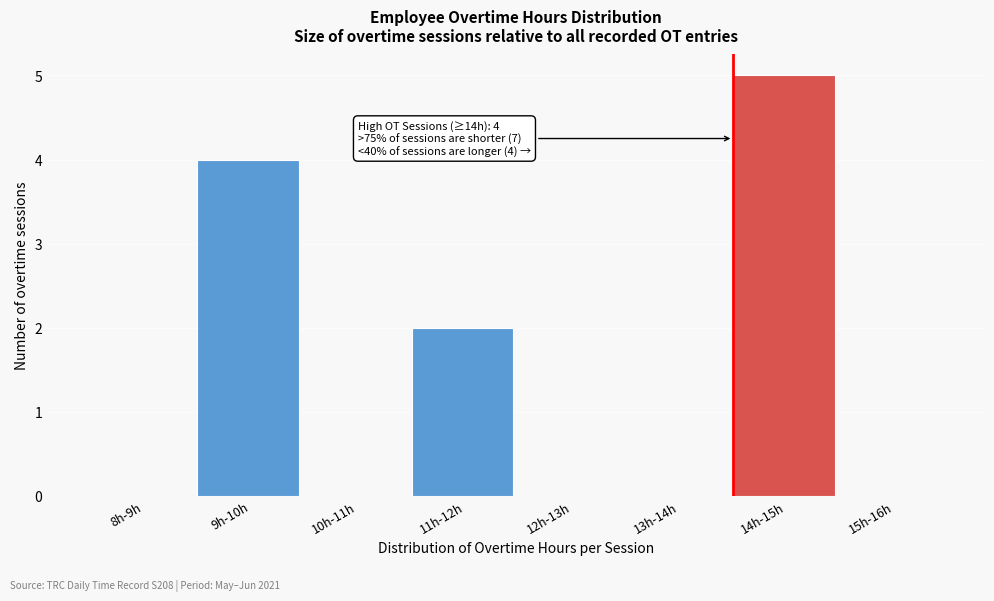

Reading right to left, transcribe all the data shown in this chart.

15h-16h=0	14h-15h=5	13h-14h=0	12h-13h=0	11h-12h=2	10h-11h=0	9h-10h=4	8h-9h=0